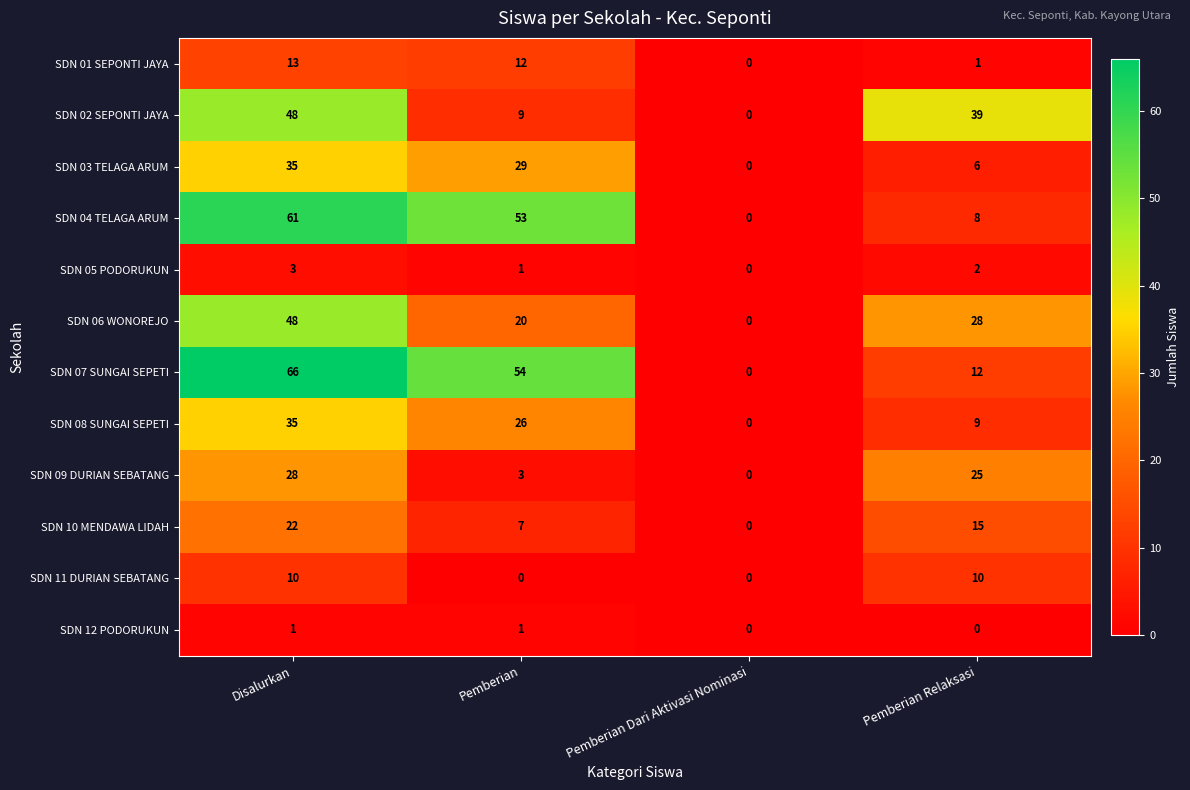

Rank the categories by SDN 07 SUNGAI SEPETI value from highest to lowest.

Disalurkan, Pemberian, Pemberian Relaksasi, Pemberian Dari Aktivasi Nominasi